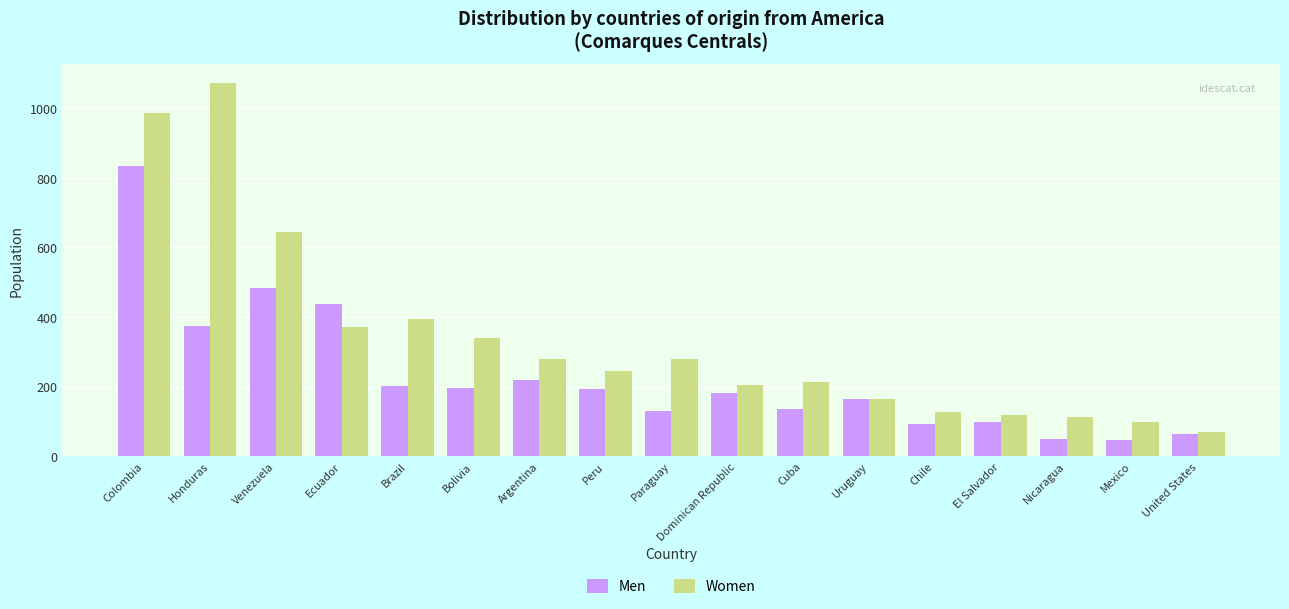

Are the bars horizontal?

No